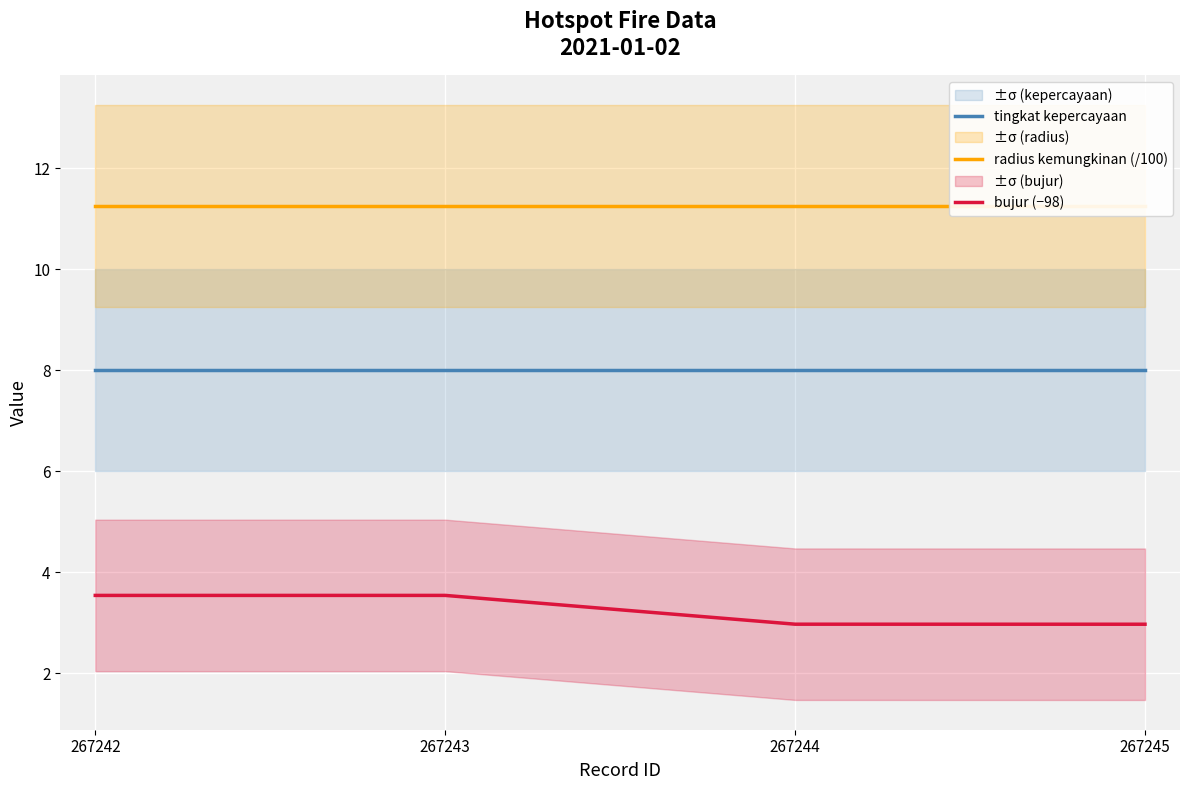

Is it true that radius kemungkinan (/100) equals 11.2 at 267242?

True